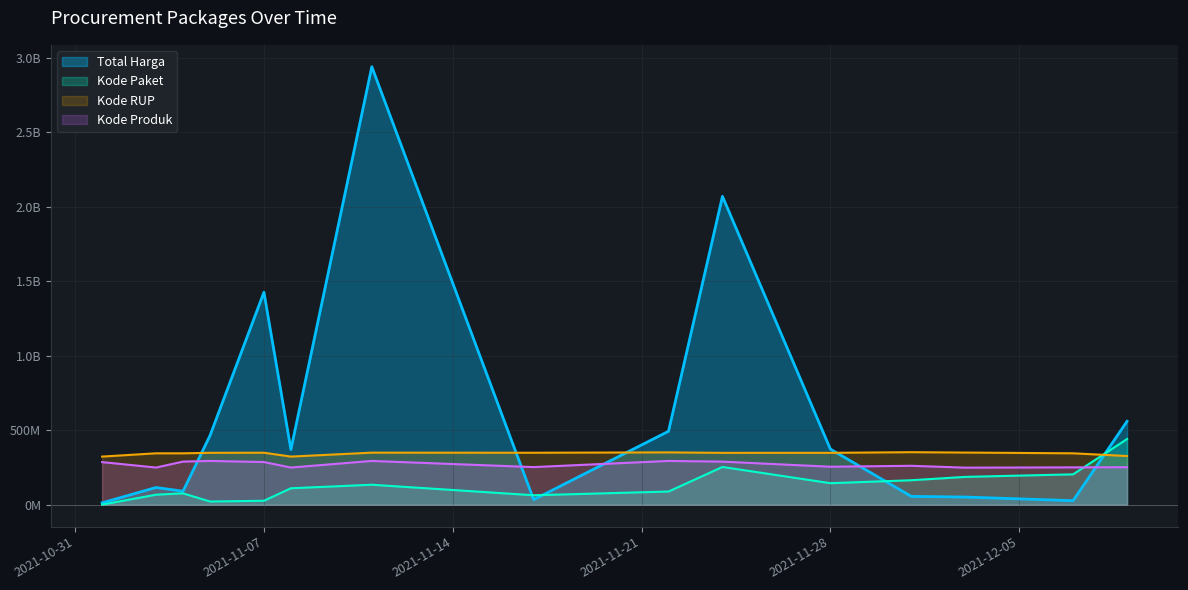

What is the difference between the second highest and minimum values in the Kode Paket series?

252710377.7